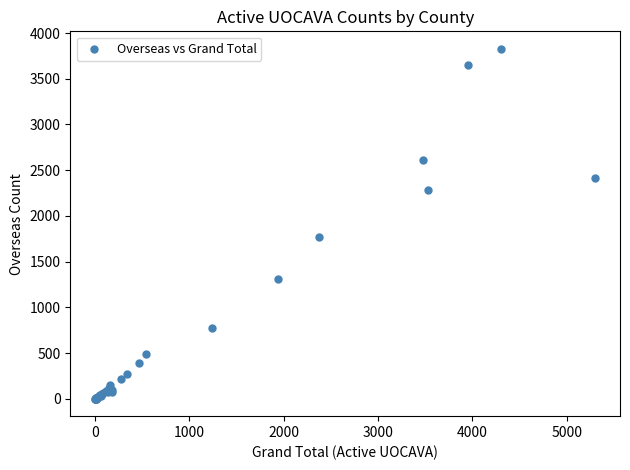

What Y value in the scatter plot is closest to 1914?

1775